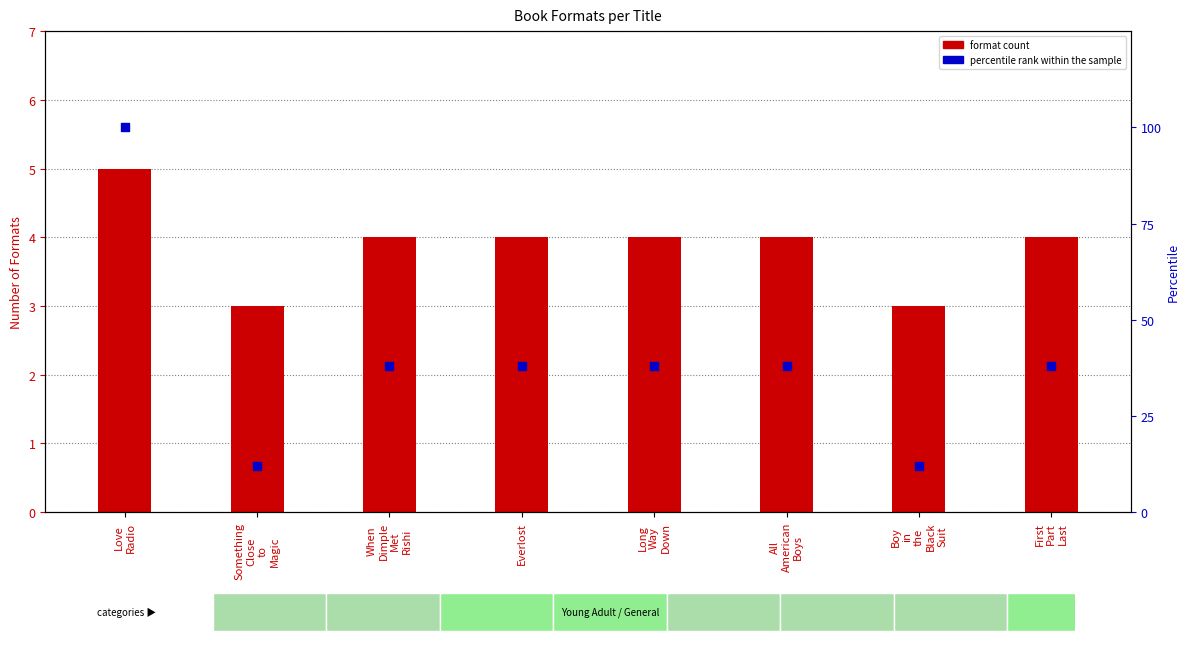

Which series has the widest spread of Y values?

percentile rank within the sample